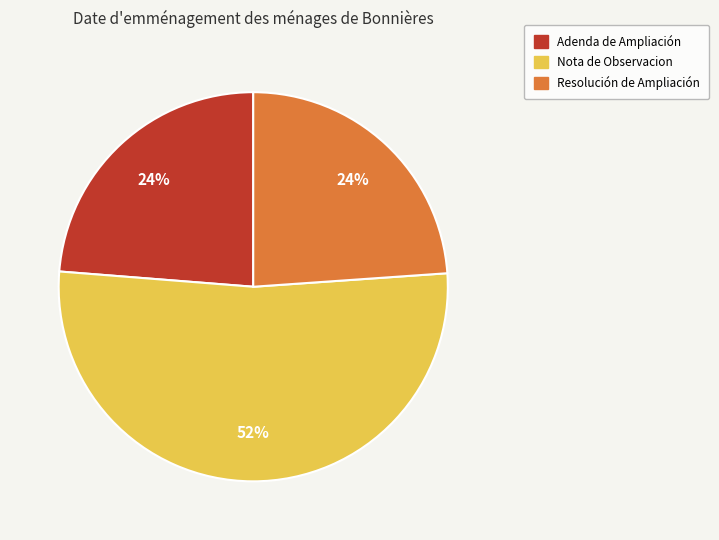

What percentage is the Resolución de Ampliación slice, to the nearest percent?

24%